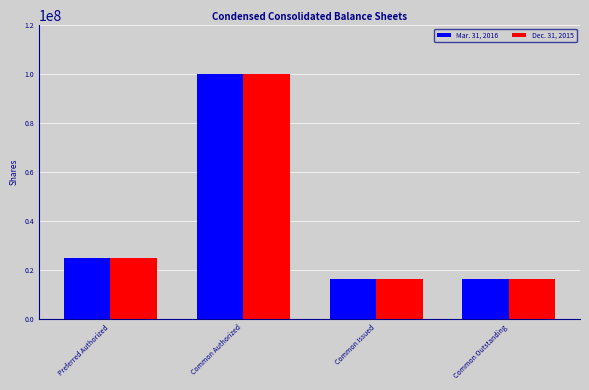

Where is Dec. 31, 2015 nearest to the value 58035000?

Preferred Authorized